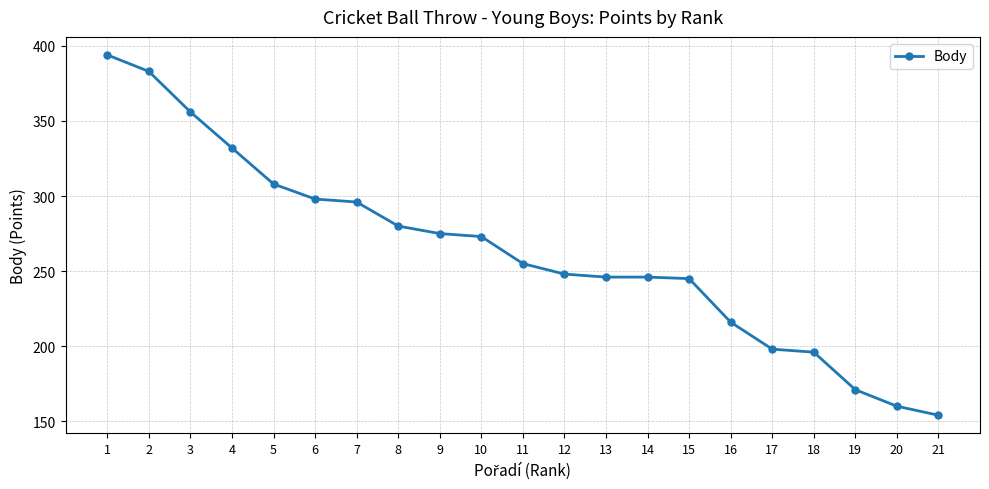

At which category does the chart reach its minimum across all series?

21